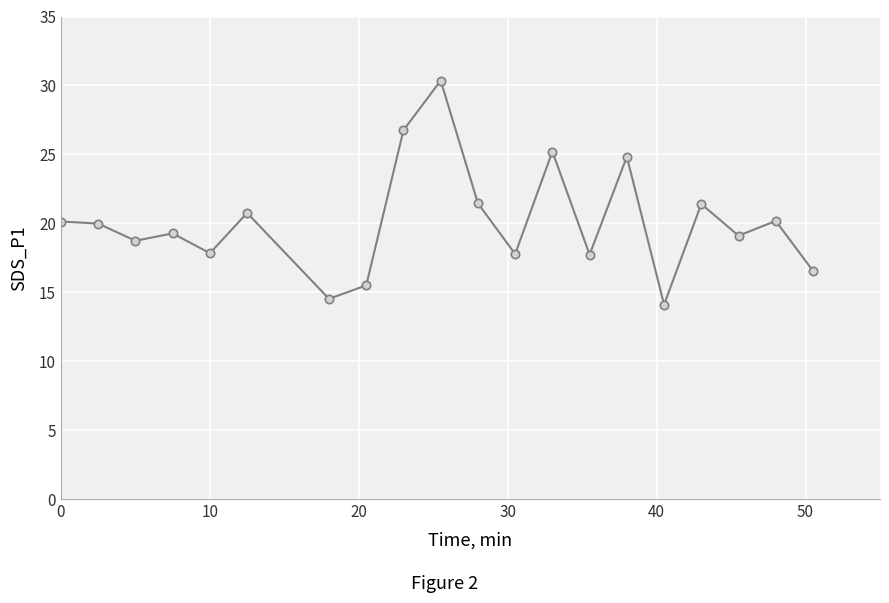

What is the sum of all values?

402.1